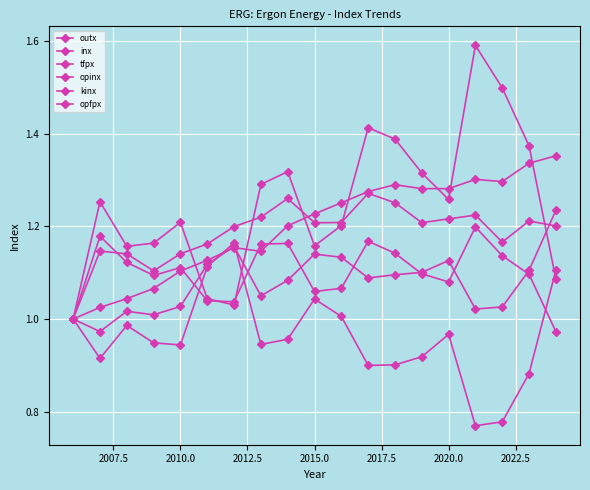

What is the average value of the outx series?

1.2